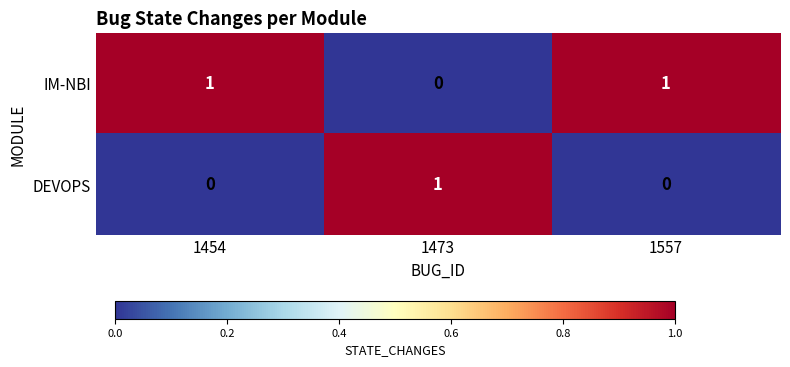

Count the number of categories in the chart.

3